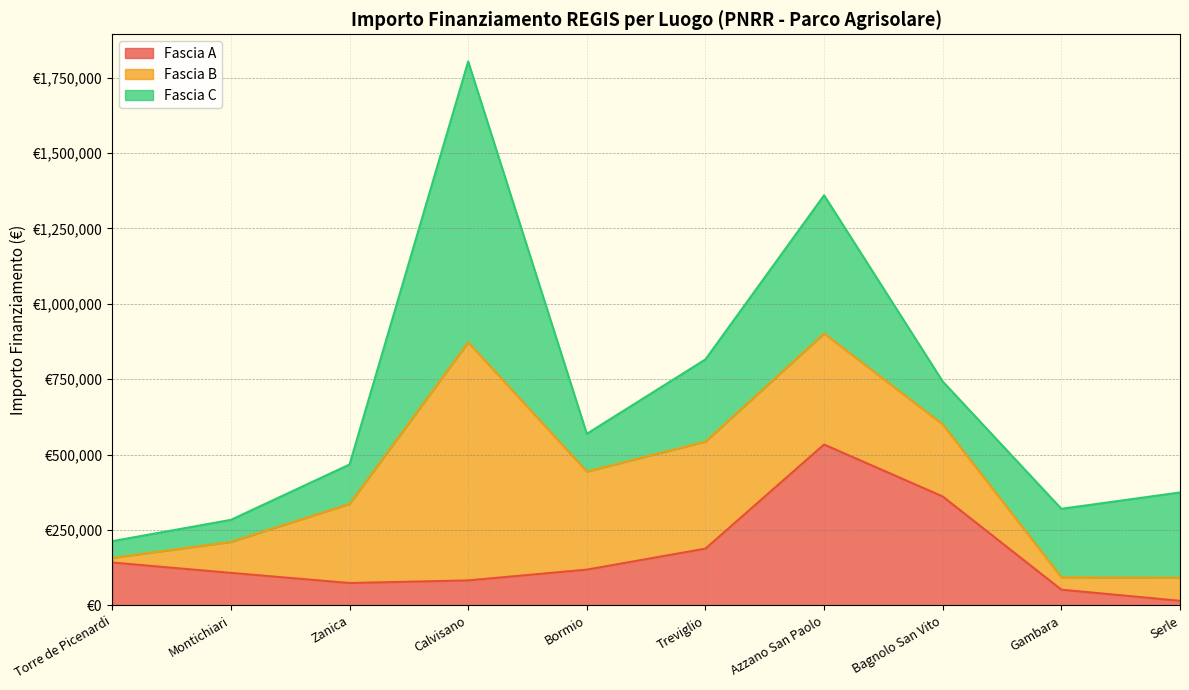

What is the value of the Fascia B point at the 9th from the left?

41192.0